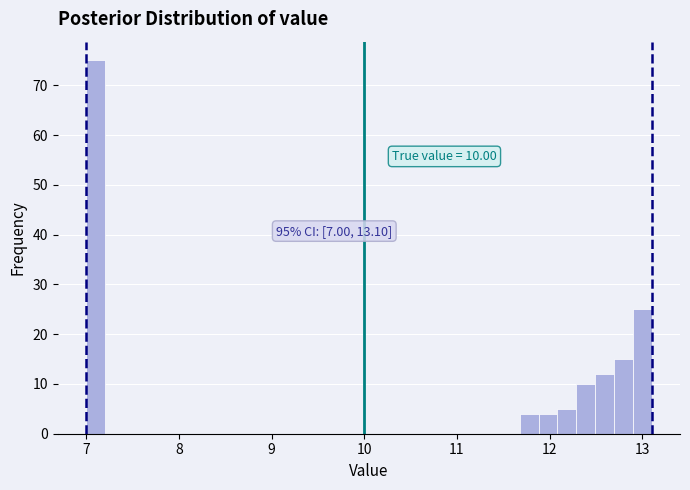

Around what value on the x-axis is the tallest bar? Give the approximate position of its centre, as read against the axis.

7.1